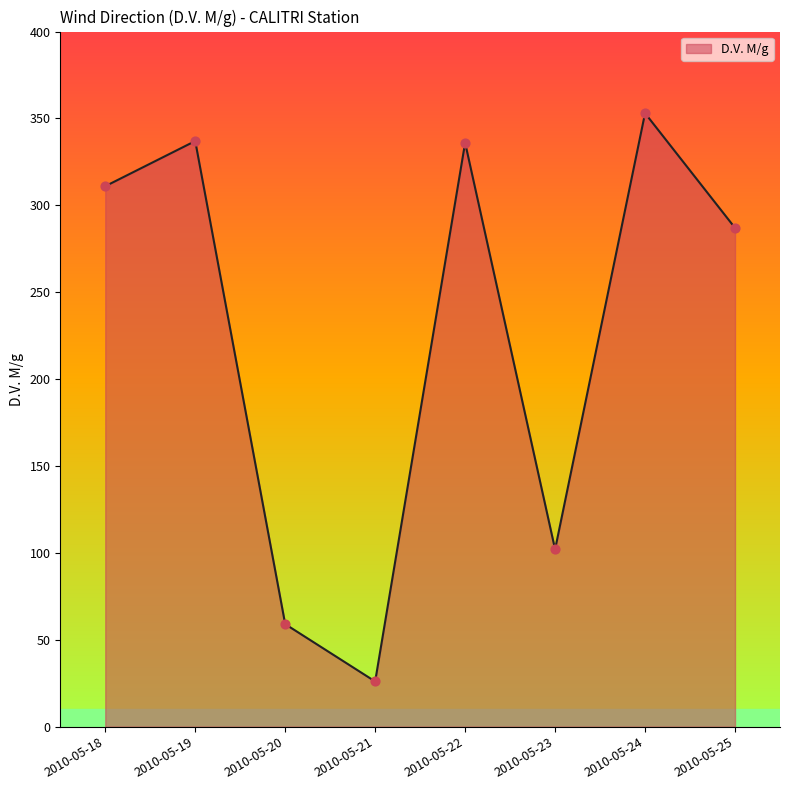

What is the change in value from 2010-05-19 to 2010-05-24?

+16